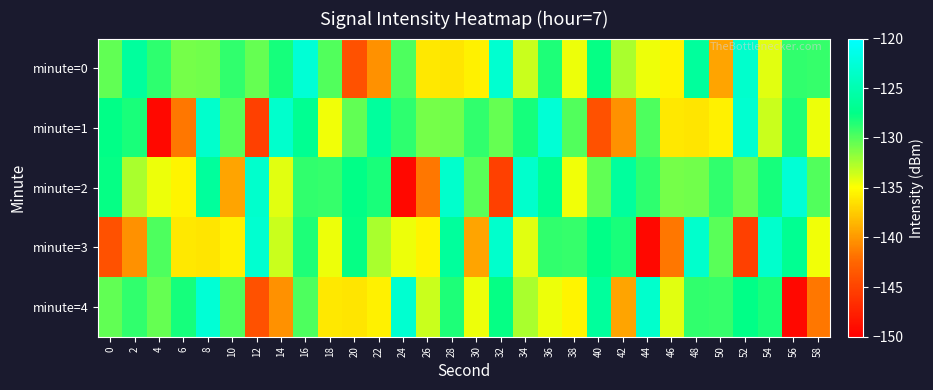

What is the difference between the highest and lowest values at 52?

22.3